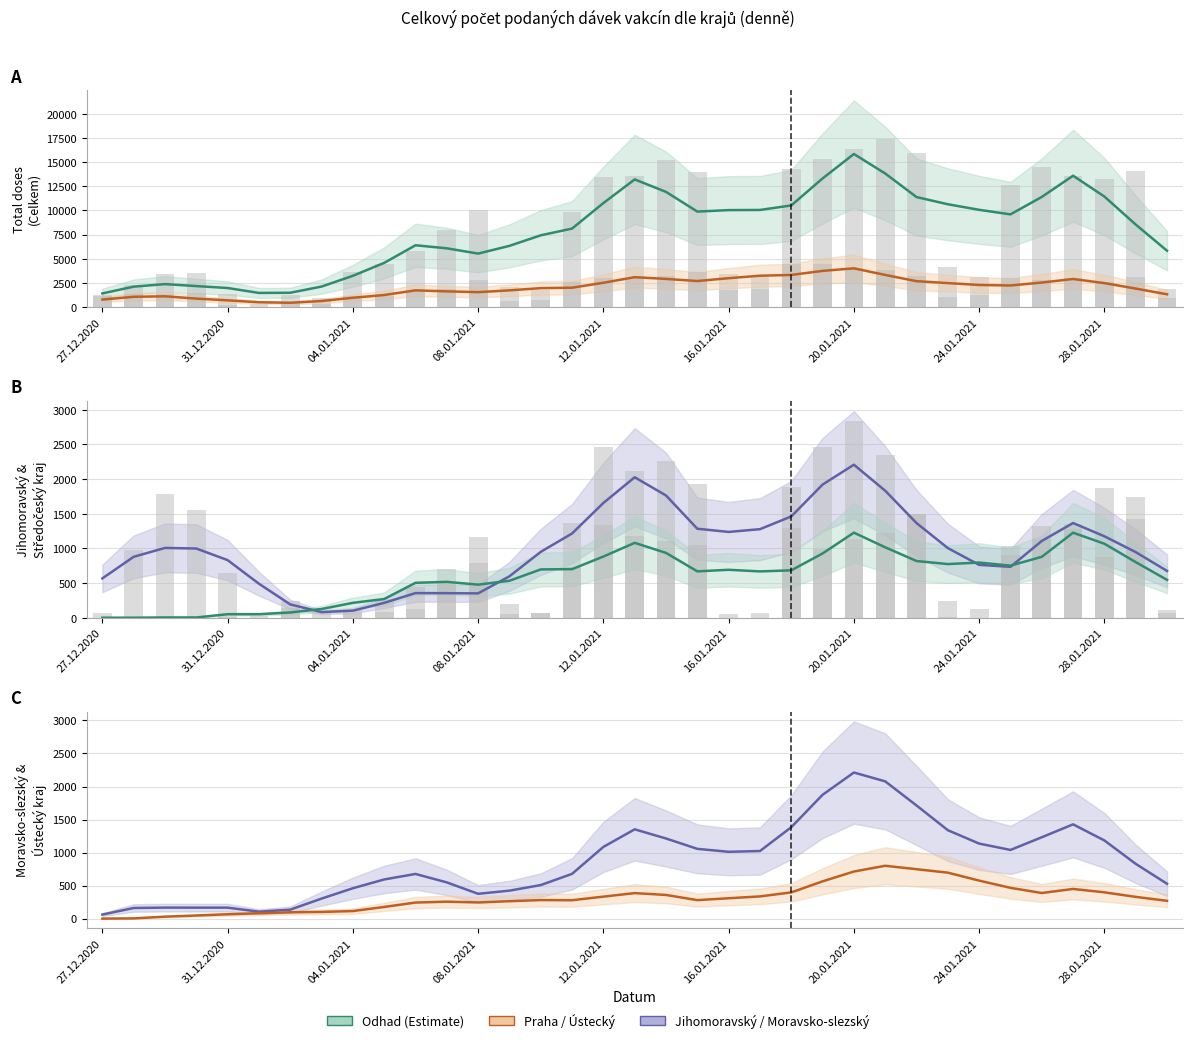

At which label does Total doses (Celkem) first exceed 5841?

07.01.2021